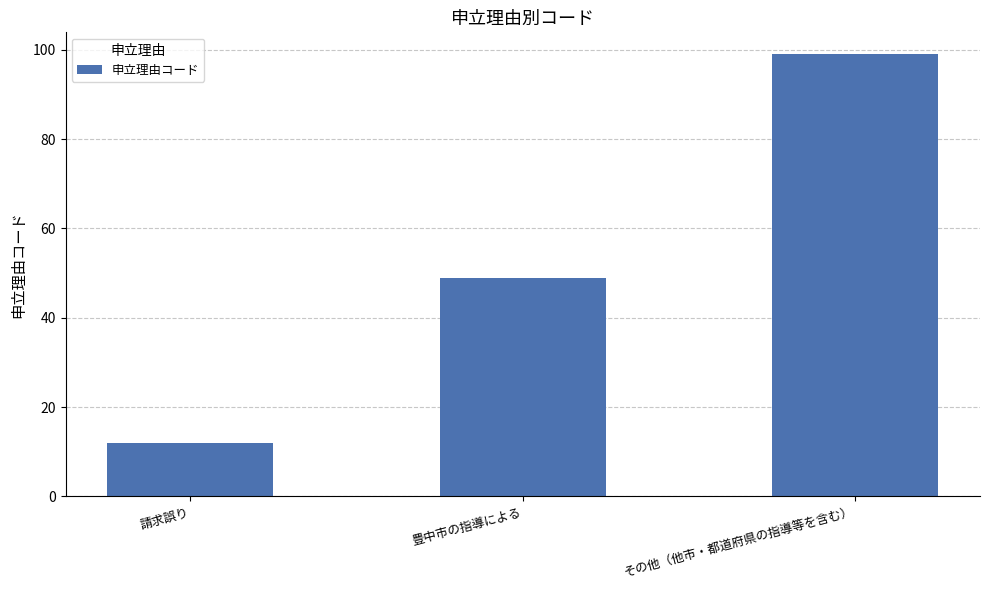

What is the label of the 3rd bar from the right?

請求誤り